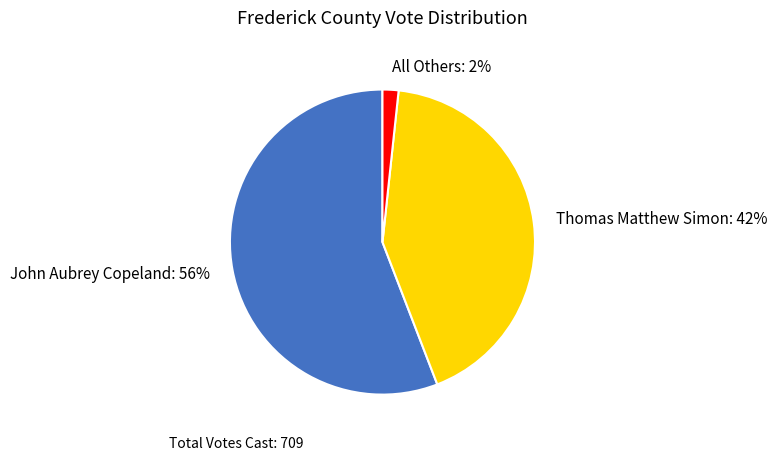

Is it true that John Aubrey Copeland is 56% of the pie?

True